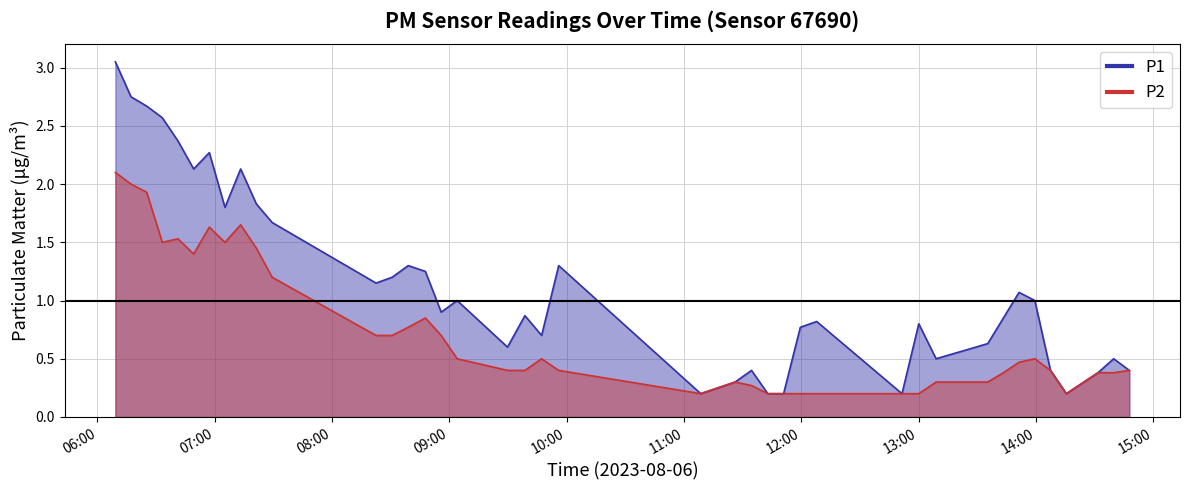

At which category does the chart reach its peak across all series?

2023-08-06T06:09:09